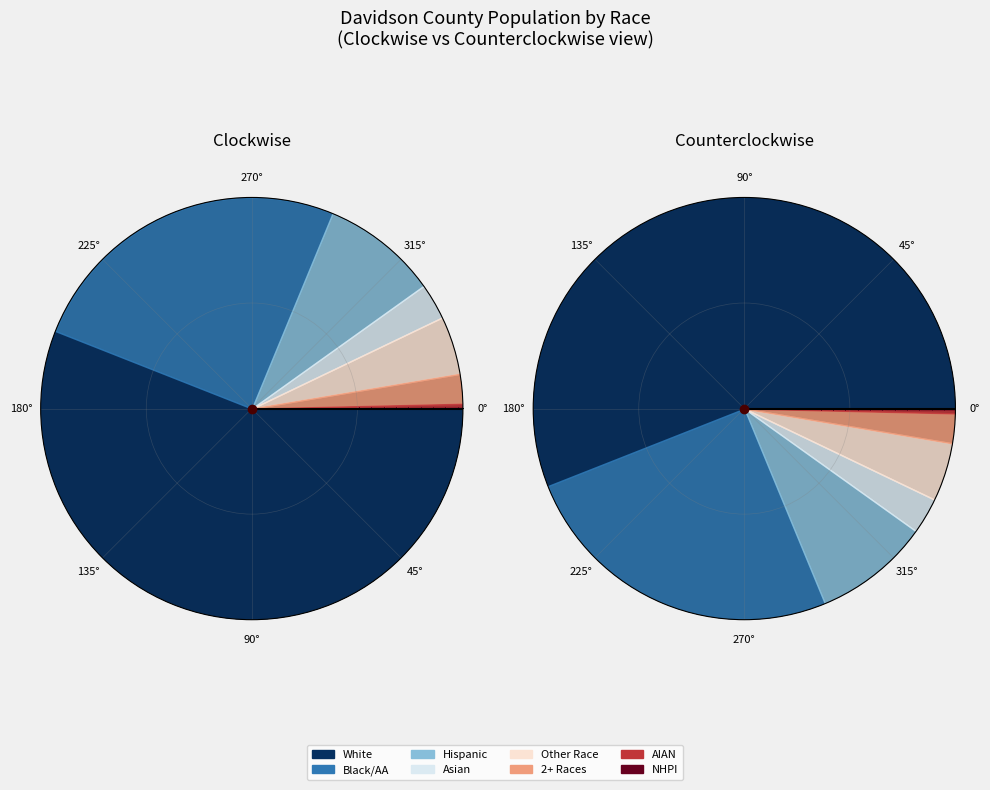

Does Asian alone represent more than half of the total?

No